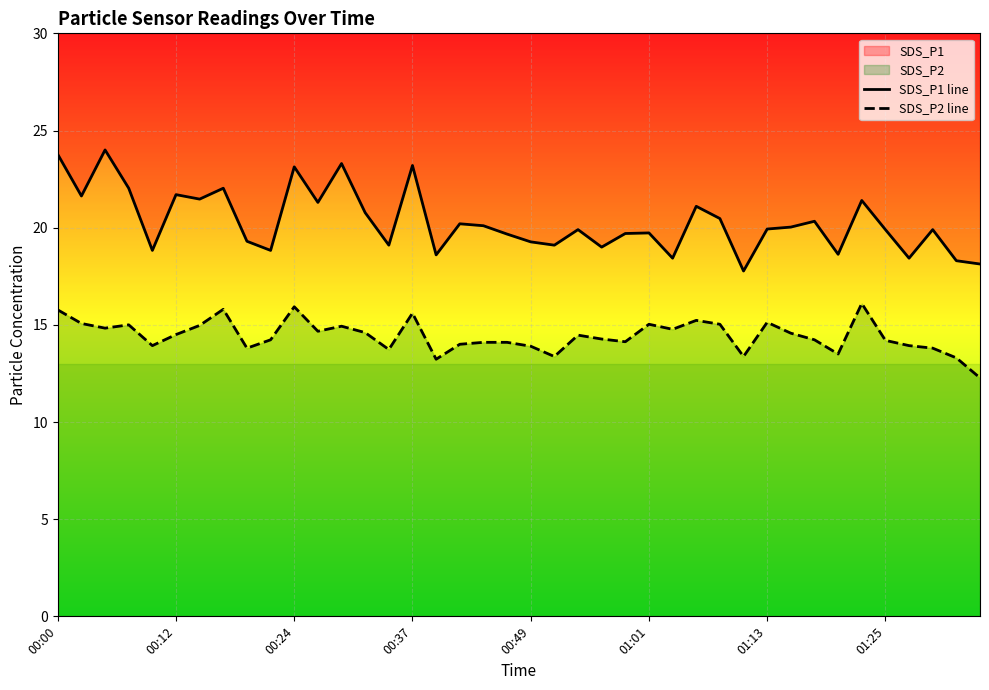

Reading left to right, list all the values displayed in this chart.

SDS_P1 line: 23.8	21.6	24.0	22.0	18.8	21.7	21.5	22.0	19.3	18.8	23.1	21.3	23.3	20.8	19.1	23.2	18.6	20.2	20.1	19.7	19.3	19.1	19.9	19.0	19.7	19.7	18.4	21.1	20.5	17.8	19.9	20.0	20.3	18.6	21.4	19.9	18.4	19.9	18.3	18.1
SDS_P2 line: 15.8	15.1	14.8	15.0	13.9	14.5	15.0	15.8	13.8	14.2	15.9	14.7	14.9	14.6	13.7	15.6	13.2	14.0	14.1	14.1	13.9	13.4	14.5	14.3	14.1	15.0	14.8	15.2	15.0	13.4	15.1	14.6	14.2	13.5	16.1	14.2	13.9	13.8	13.3	12.3